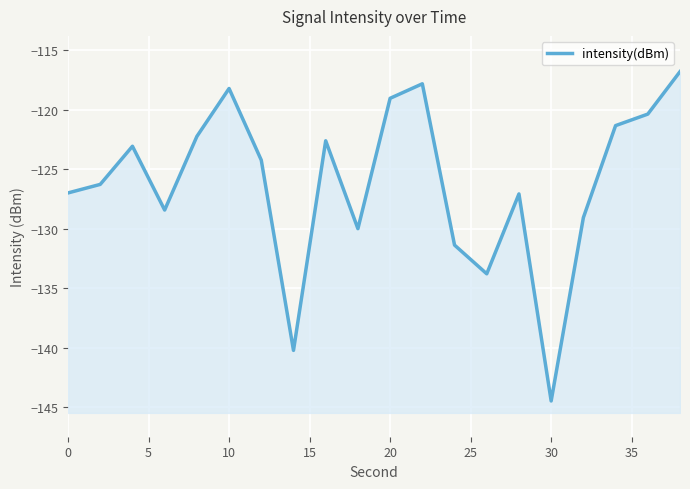

Between 5 and 18, which is larger?

18